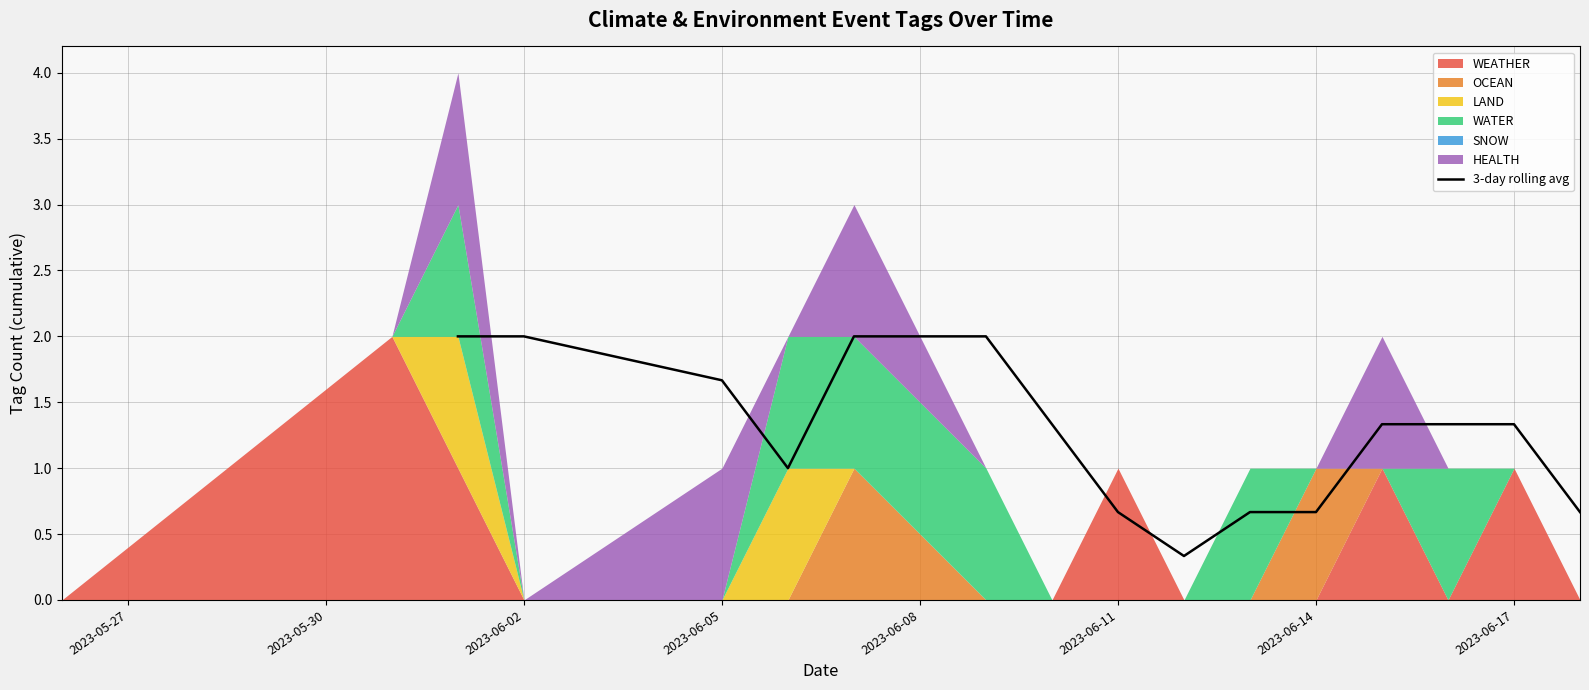

Is it true that 3-day rolling avg equals 2.3 at 2023-06-17?

False